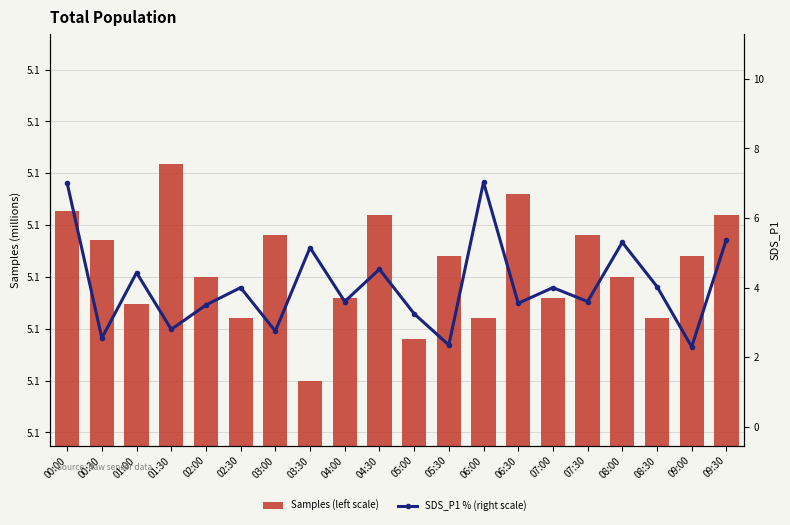

At which label is SDS_P1 % (right scale) closest to 4?

02:30